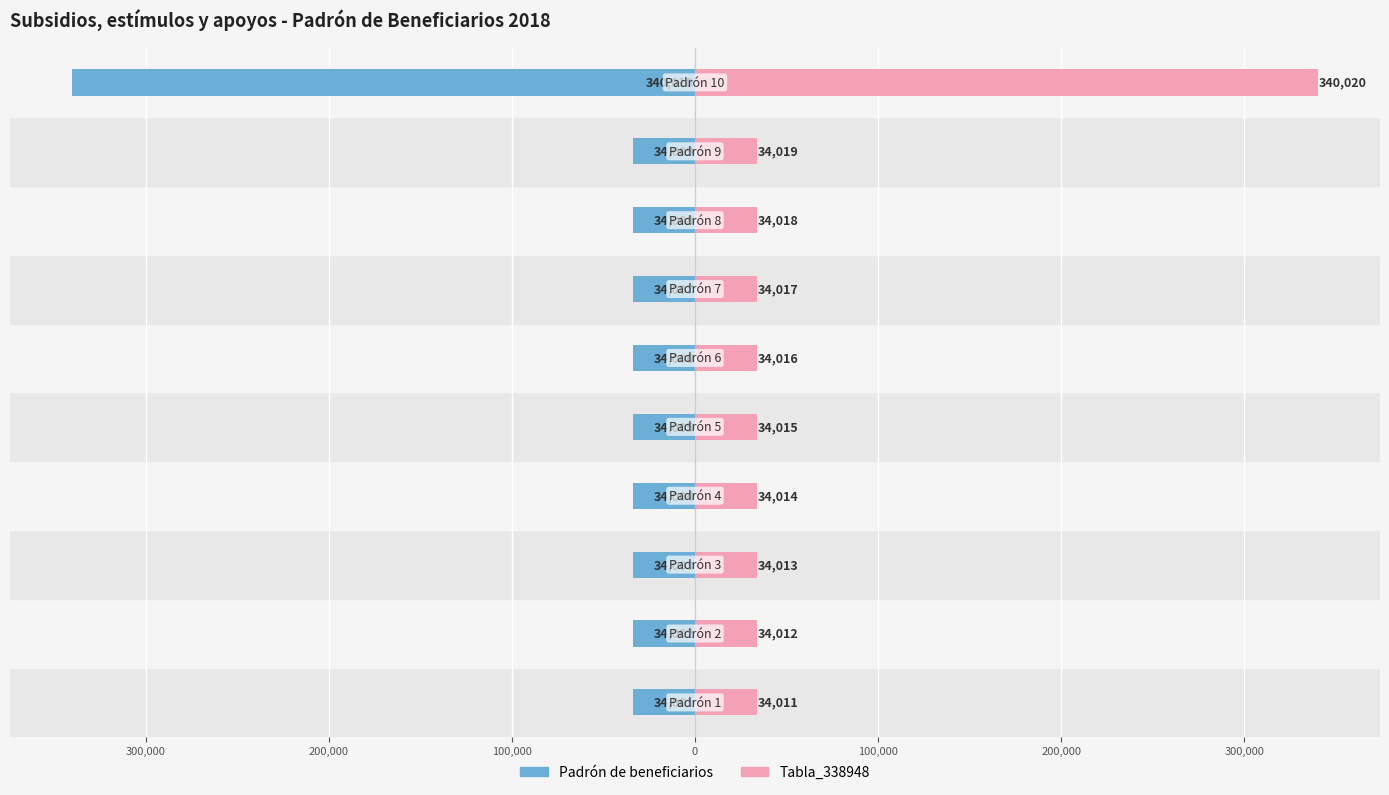

Which series changed the most between 400,000 and 100,000?

Padrón de beneficiarios